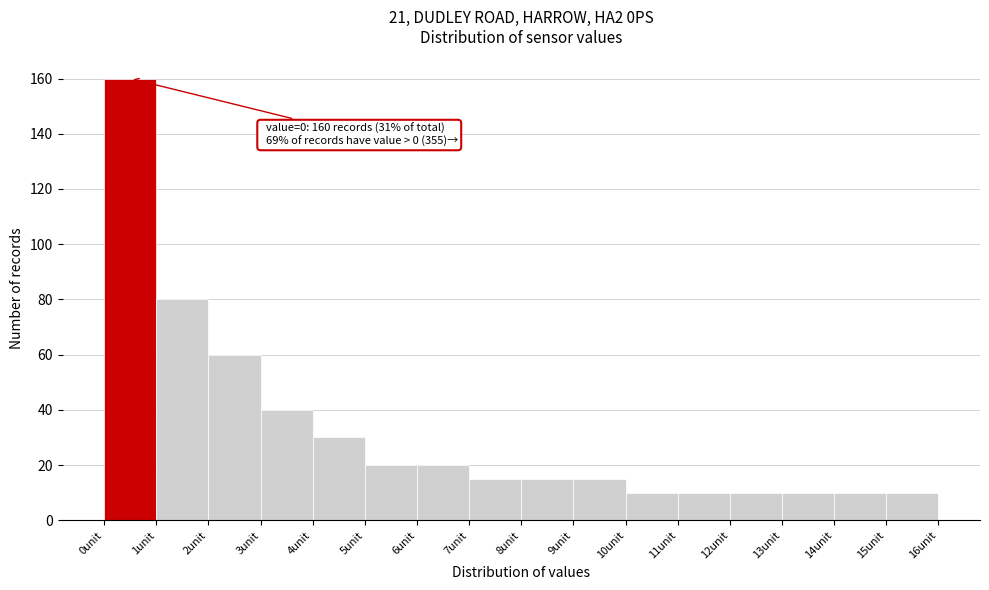

Over which range of the x-axis is the bar tallest?

0 to 1